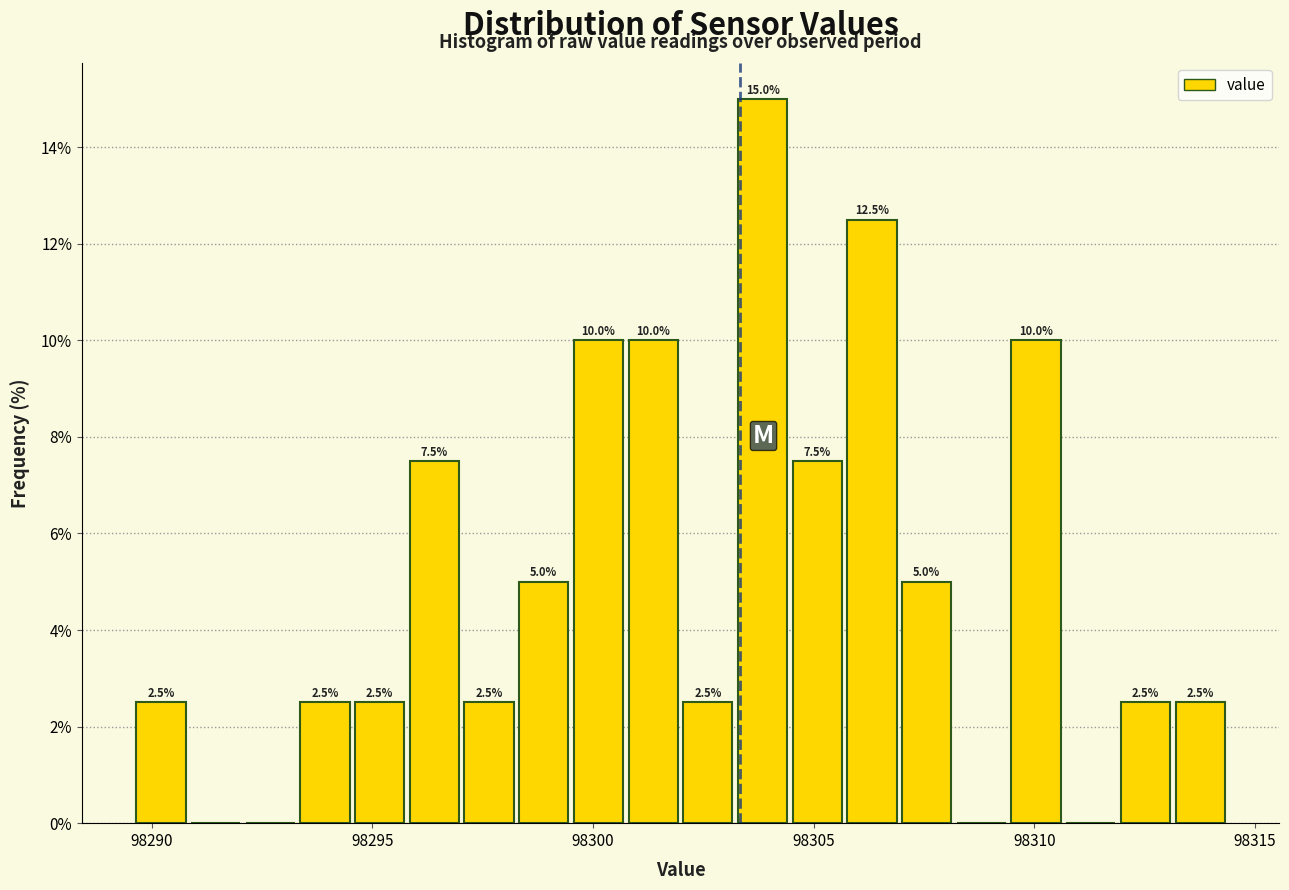

Around what value on the x-axis is the tallest bar? Give the approximate position of its centre, as read against the axis.

98304.0